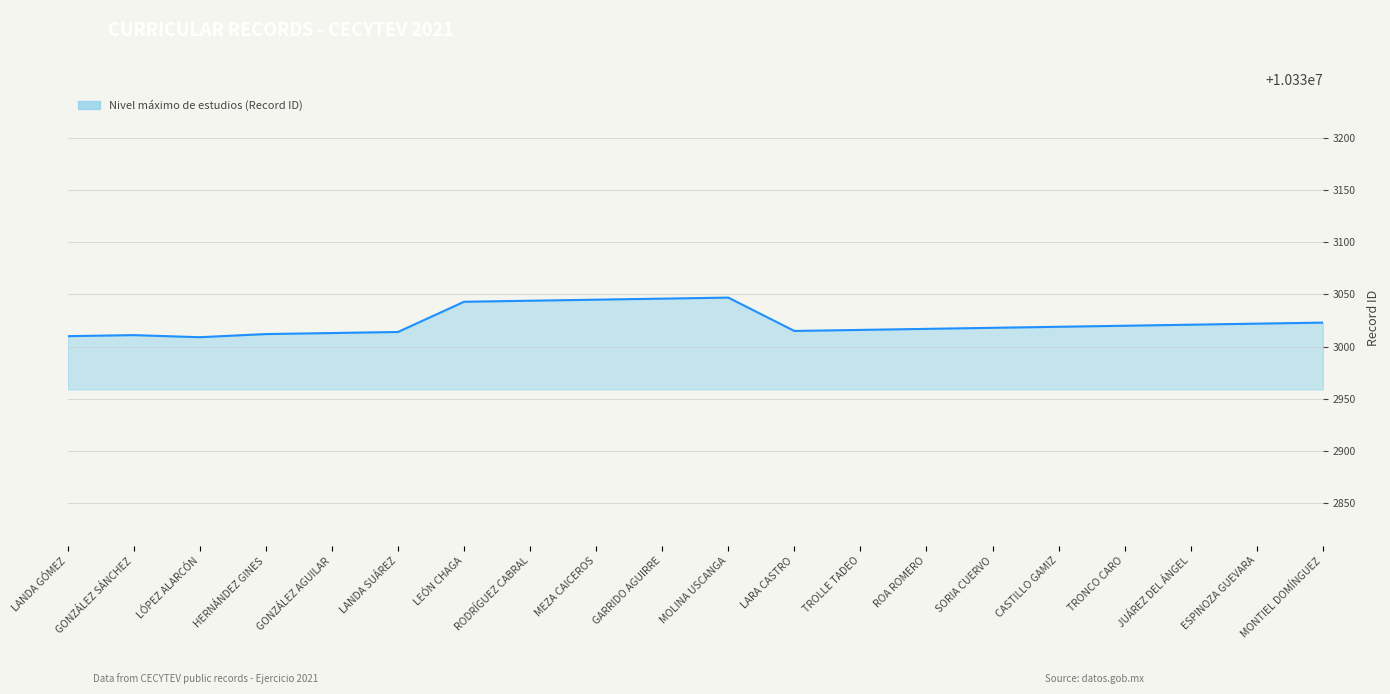

What position from the right is LÓPEZ ALARCÓN?

18